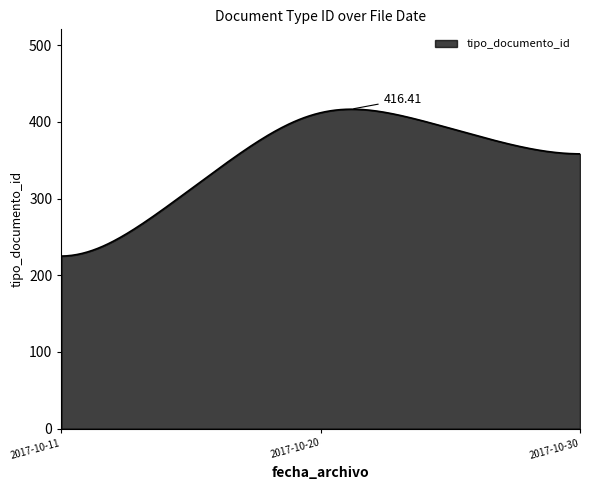

What is the difference between the maximum and minimum values?

191.4